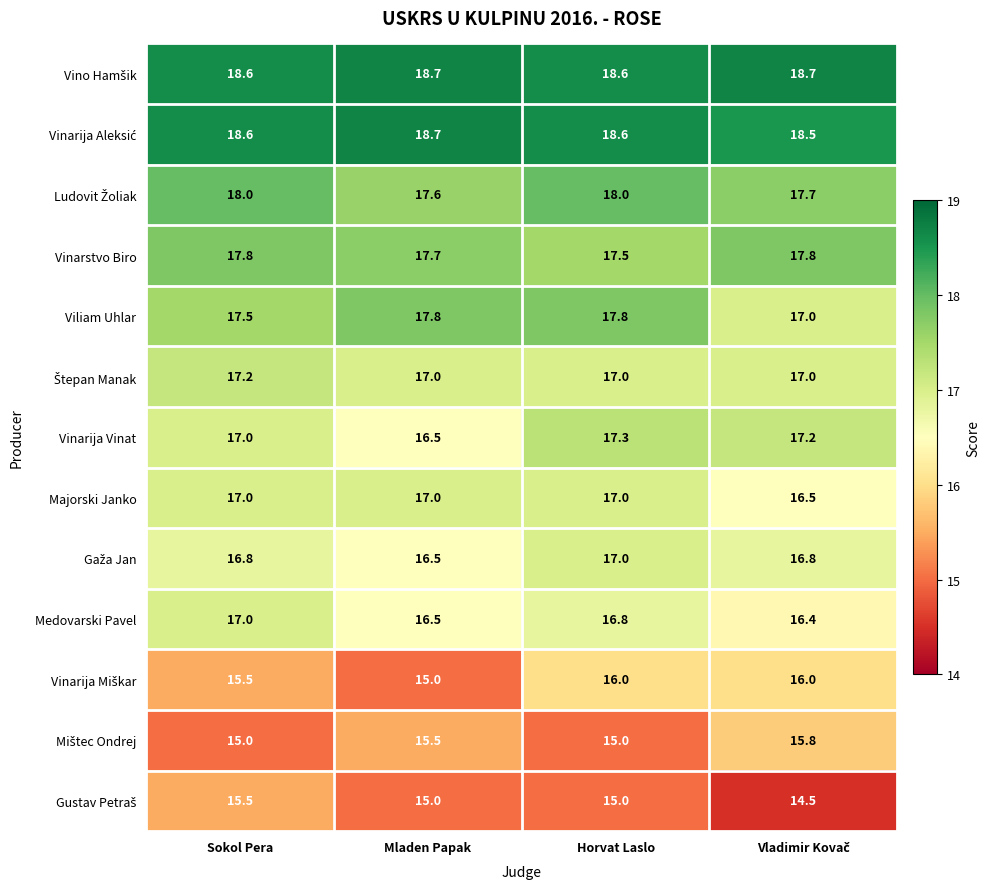

What is the difference between the highest and lowest values at Mladen Papak?

3.7